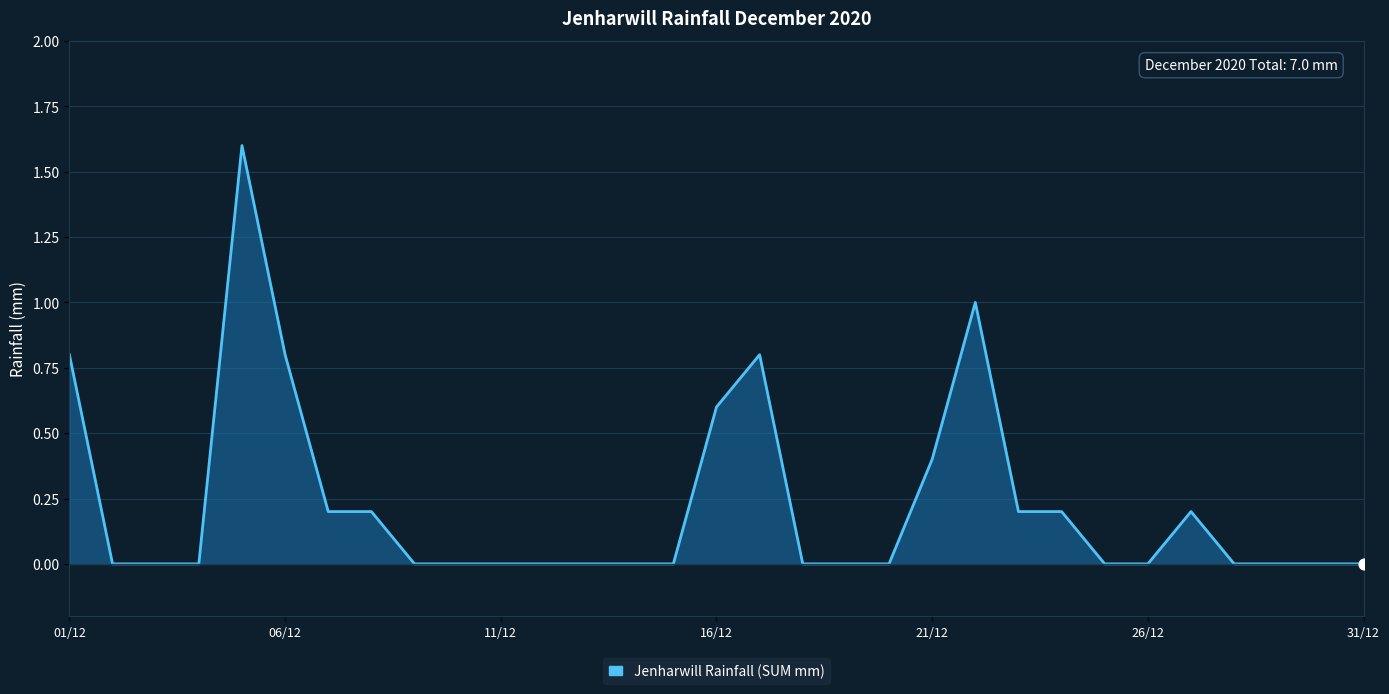

What is the greatest value displayed?

1.6